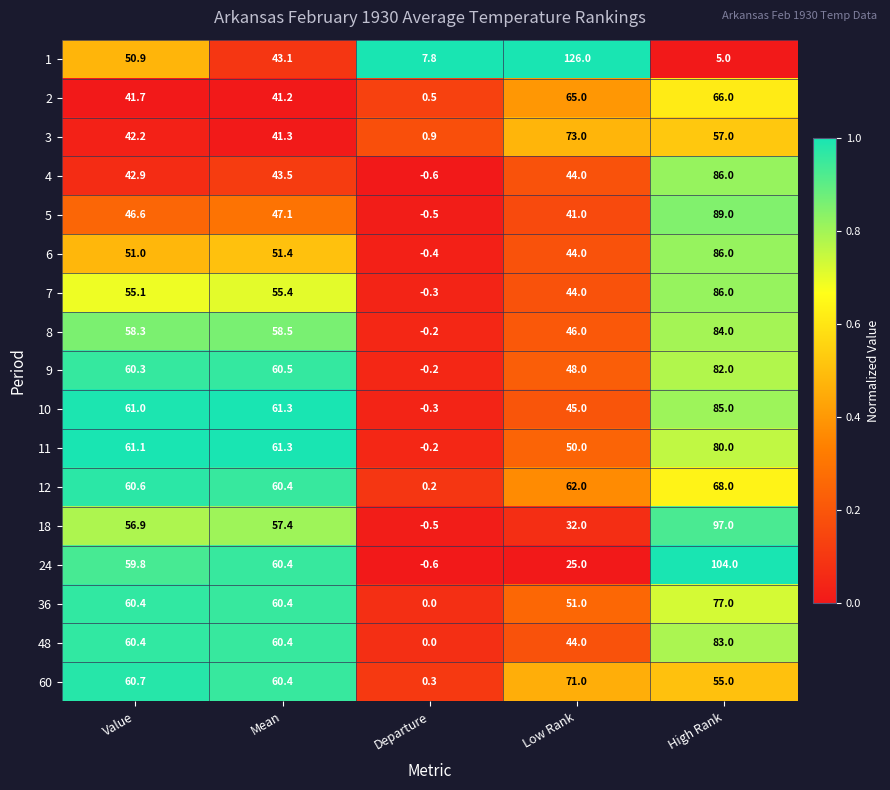

Is it true that 5 equals 47.6 at High Rank?

False